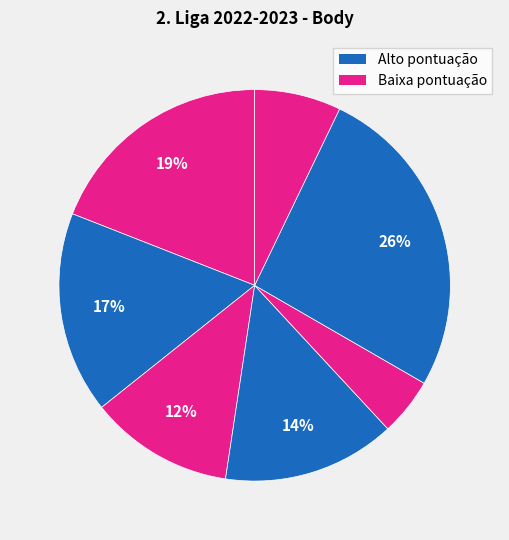

How many segments does this pie chart have?

7